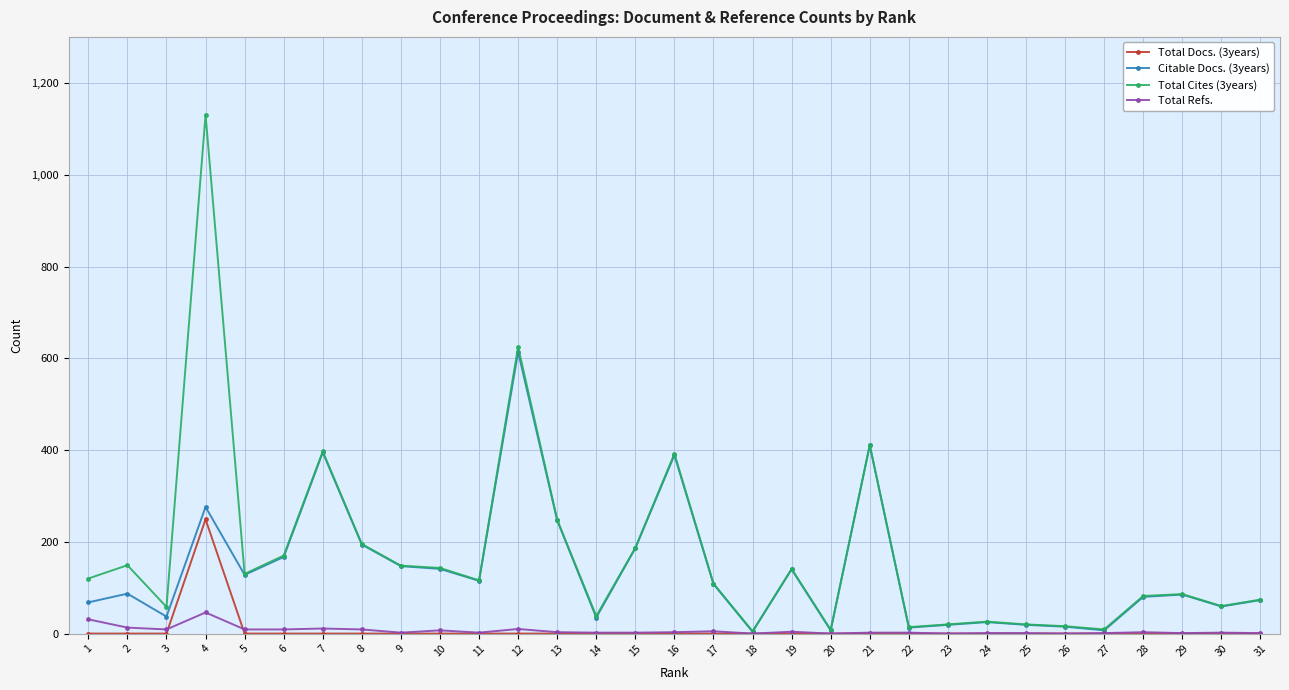

The value of Total Docs. (3years) at 12 is 142. True or false?

False